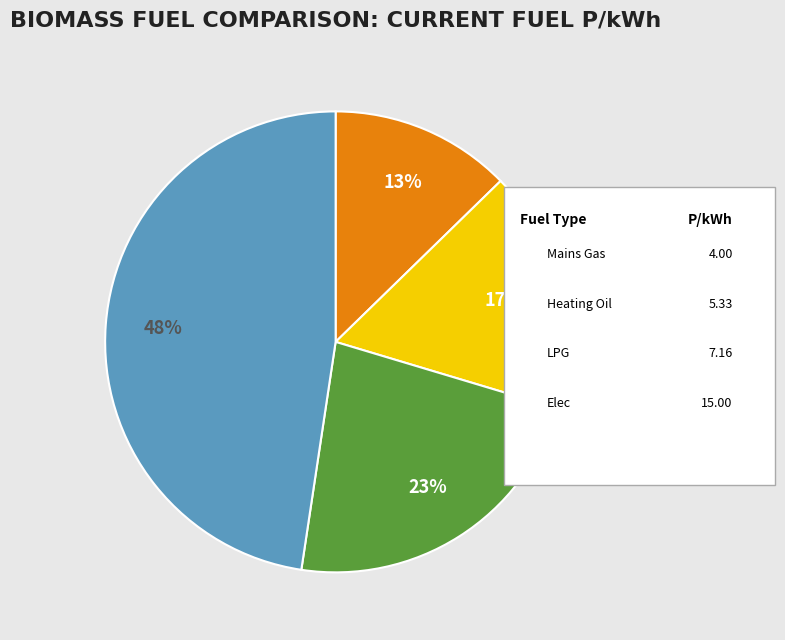

To the nearest percent, what is the difference between the largest and smallest slice percentages?

35%